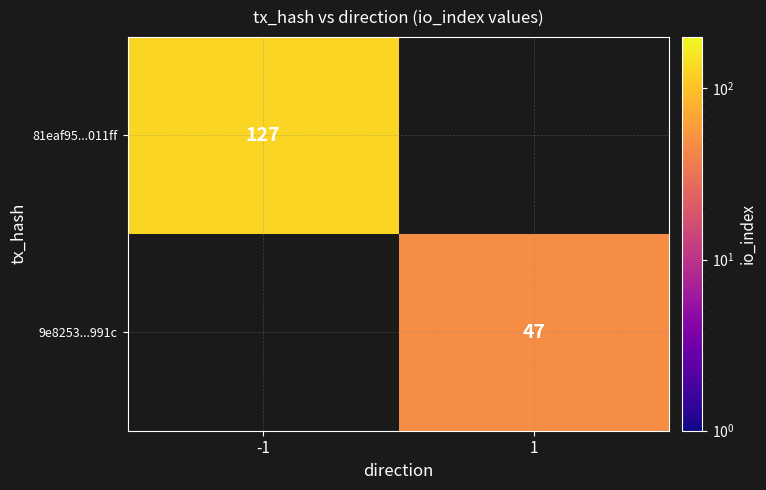

True or false: 9e8253...991c has a value of 47 at 1.

True